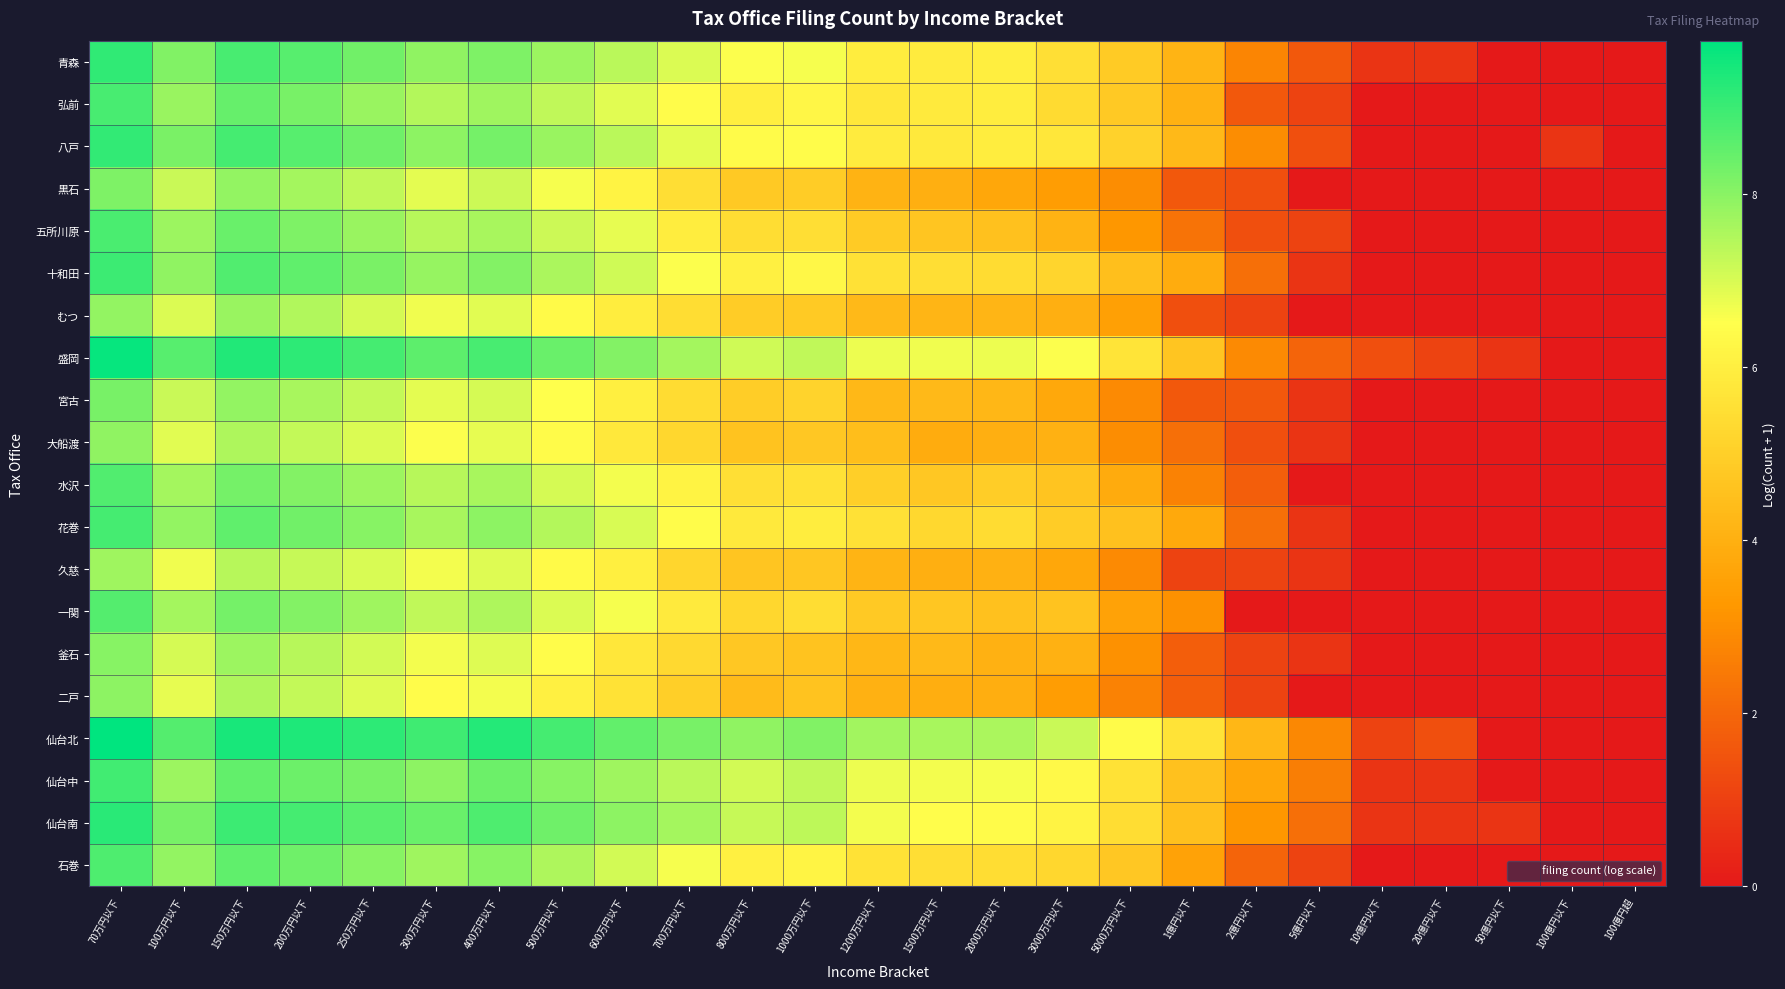

Rank the series by their maximum value, from highest to lowest.

仙台北, 盛岡, 仙台南, 青森, 八戸, 十和田, 仙台中, 花巻, 弘前, 五所川原, 石巻, 水沢, 一関, 宮古, 黒石, 釜石, 二戸, 大船渡, むつ, 久慈